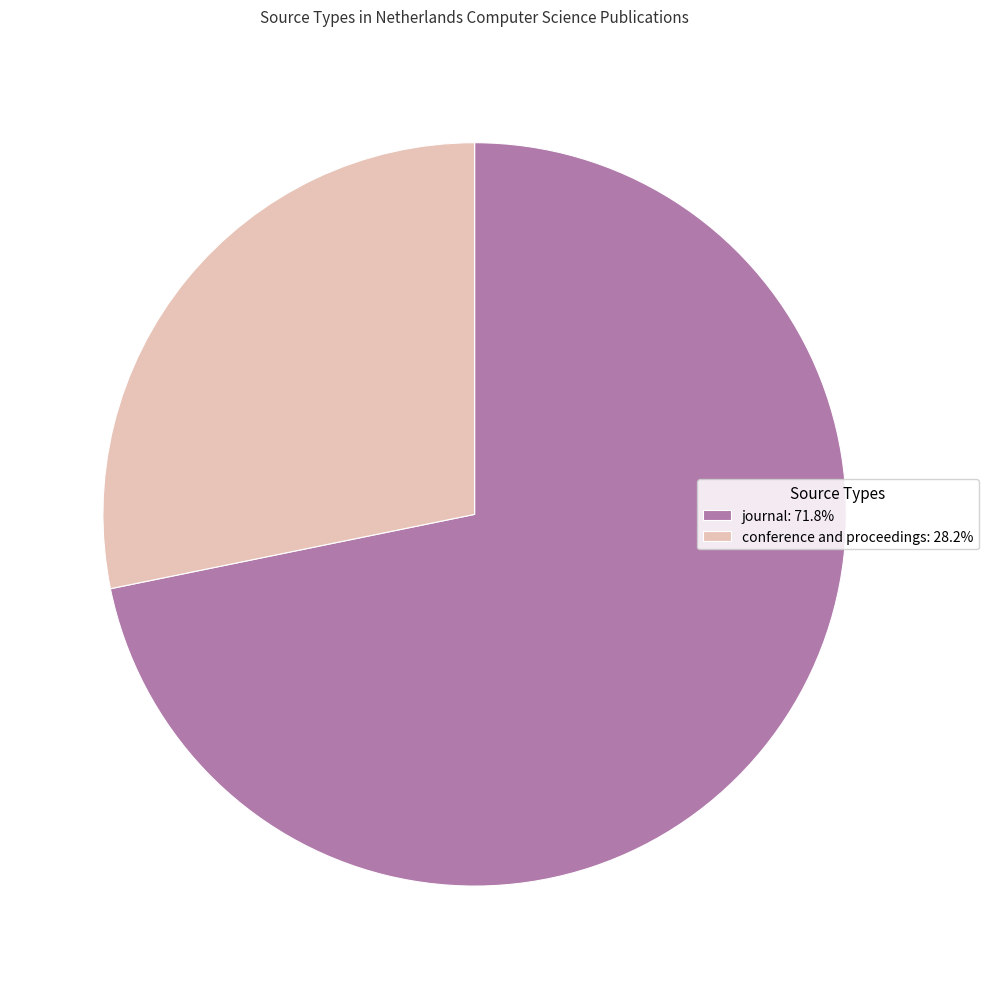

Which slice represents more than half of the pie?

journal